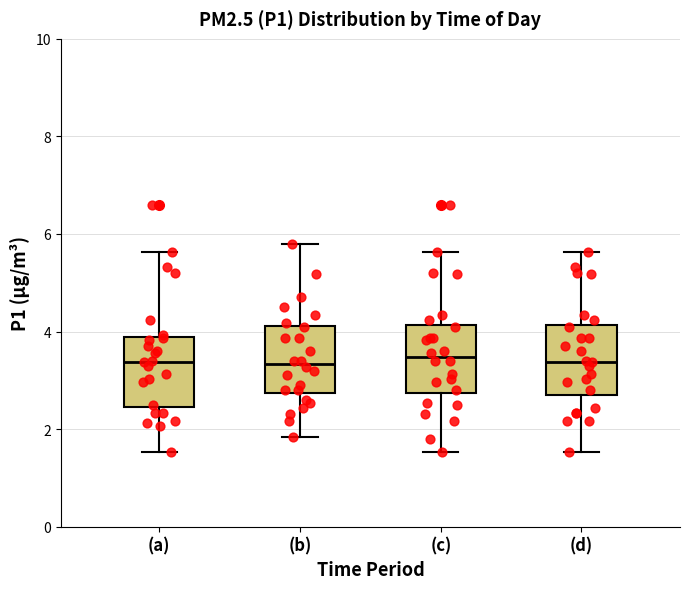

Where does the upper whisker of the box for (c) end on the y-axis? The values are not printed on the chart, so give them approximately, as read against the axis.

5.6